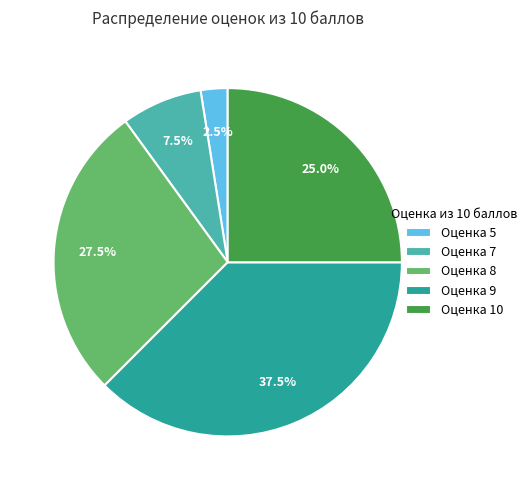

What is the ratio of the value at Оценка 7 to the value at Оценка 5?

3.0